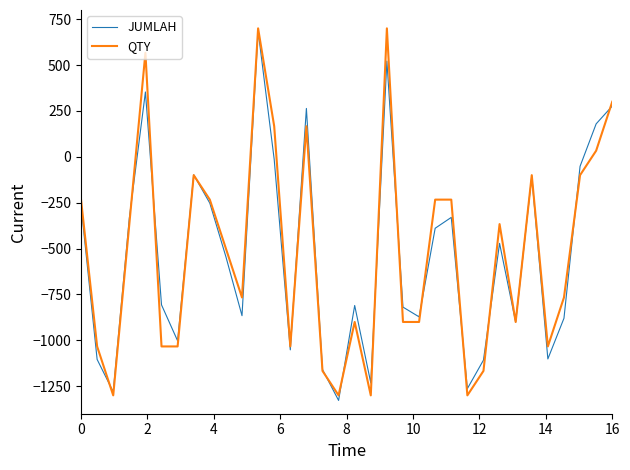

What is the highest value of the JUMLAH series?

686.0